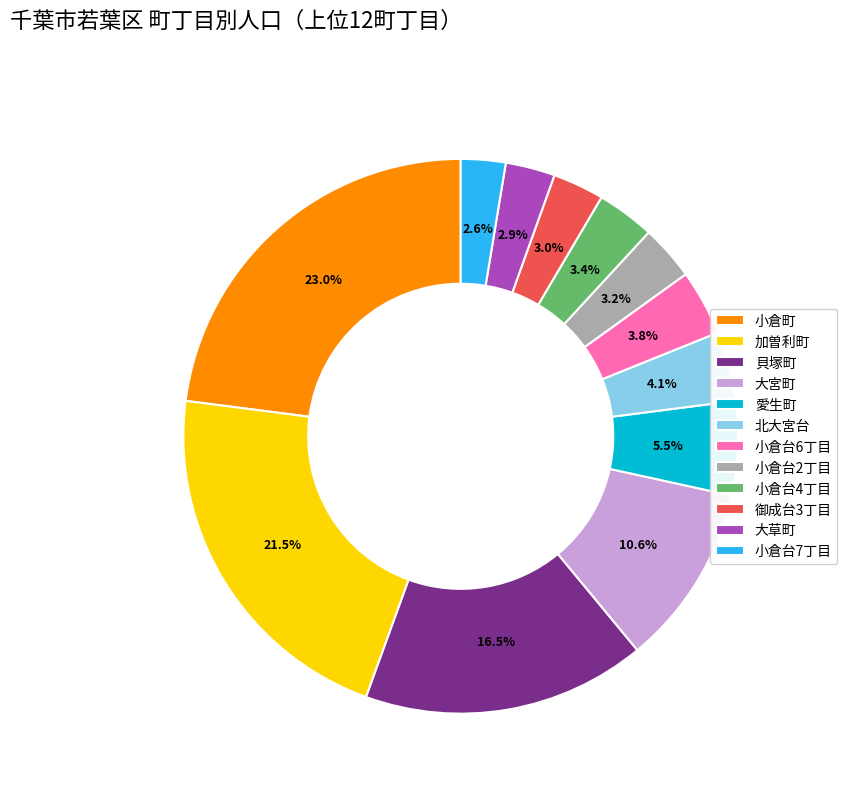

To the nearest percent, what is the combined percentage of 小倉台6丁目 and 小倉台7丁目?

6%